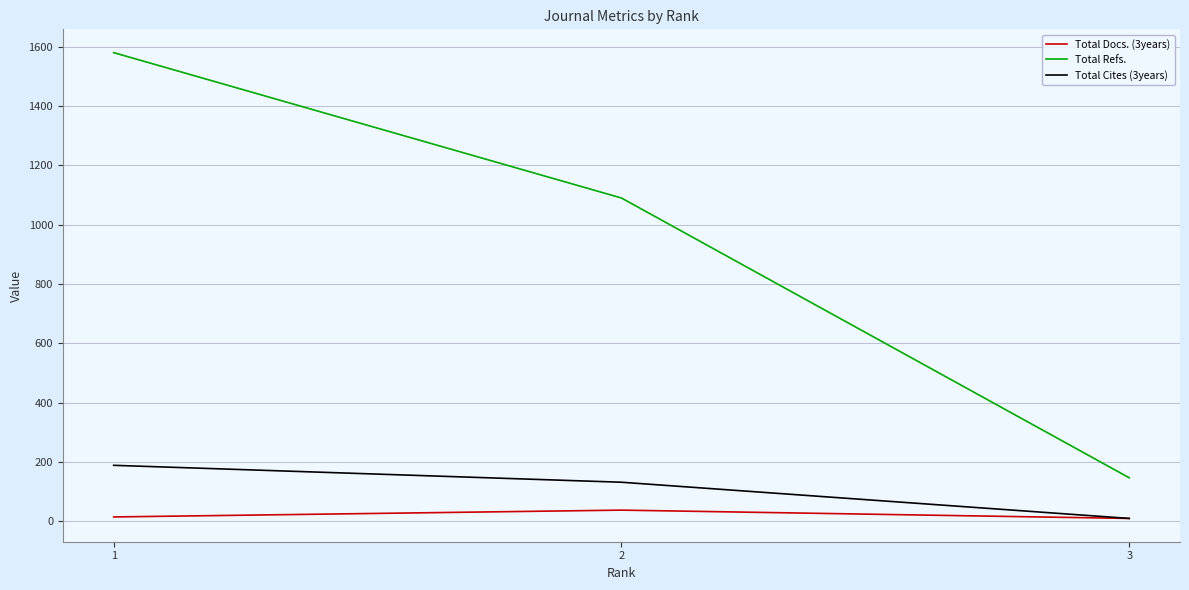

How many lines are shown in the chart?

3